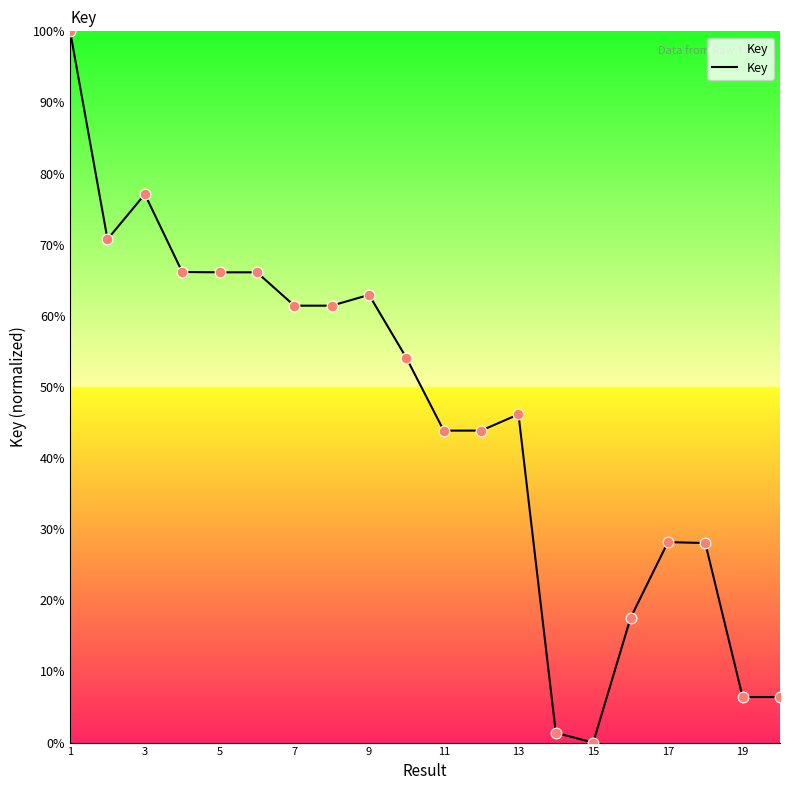

What is the difference between the maximum and minimum values?

100.0